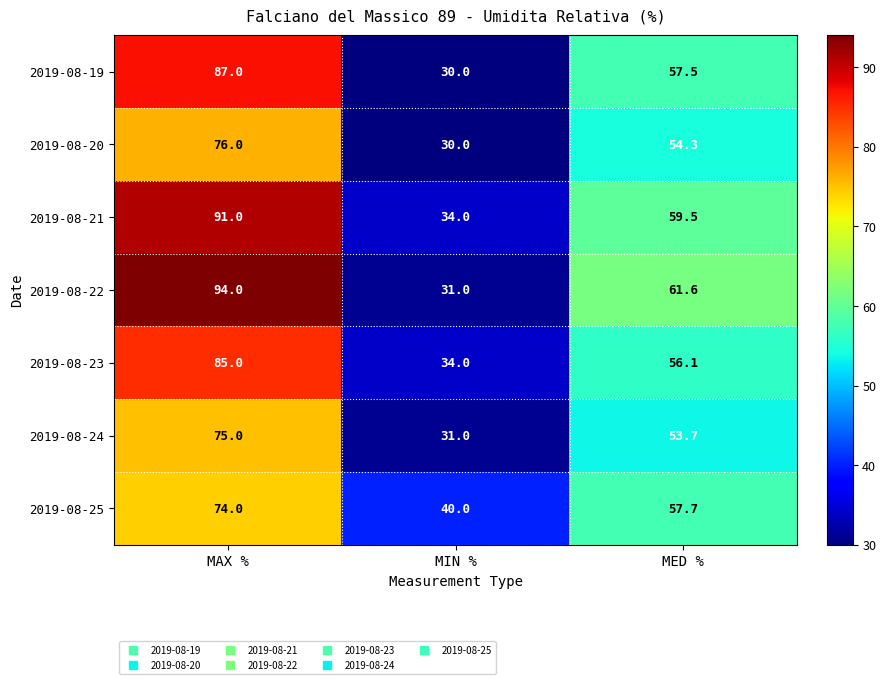

What is the difference between the maximum and minimum values in the 2019-08-25 series?

34.0